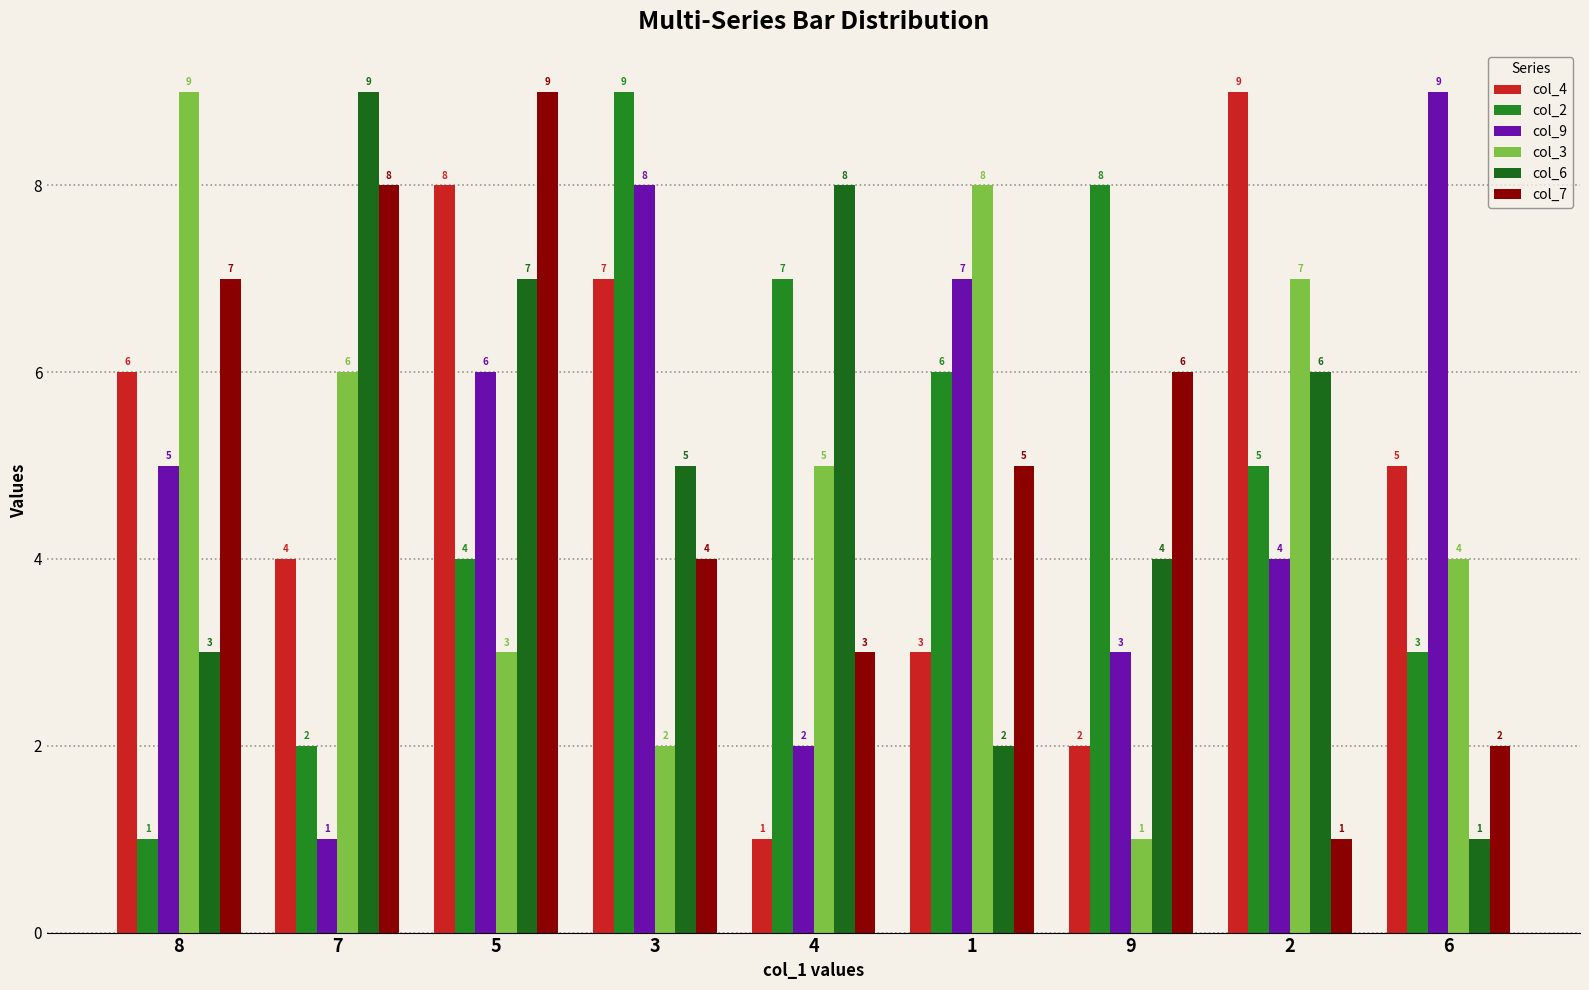

What is the difference between the maximum and minimum values in the col_3 series?

8